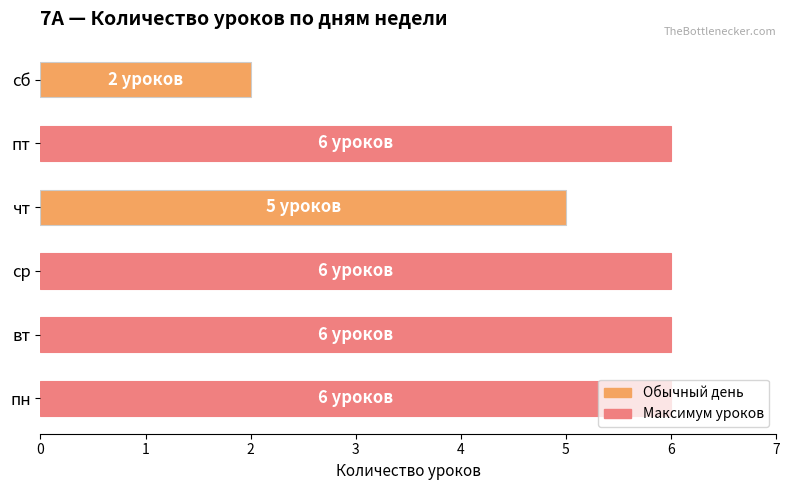

How many data points does each series have?

6